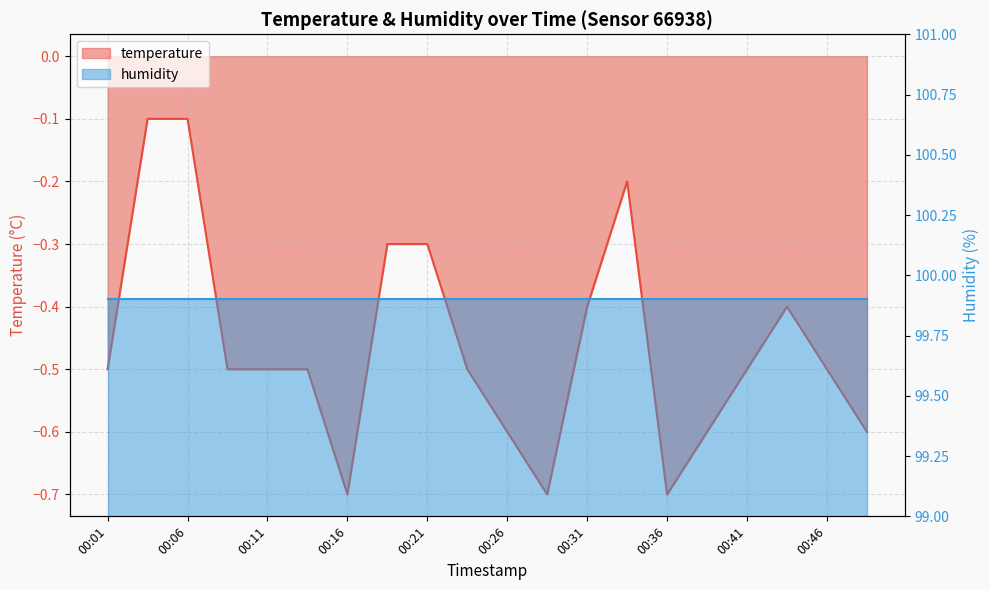

At which label is the value closest to 0?

00:03